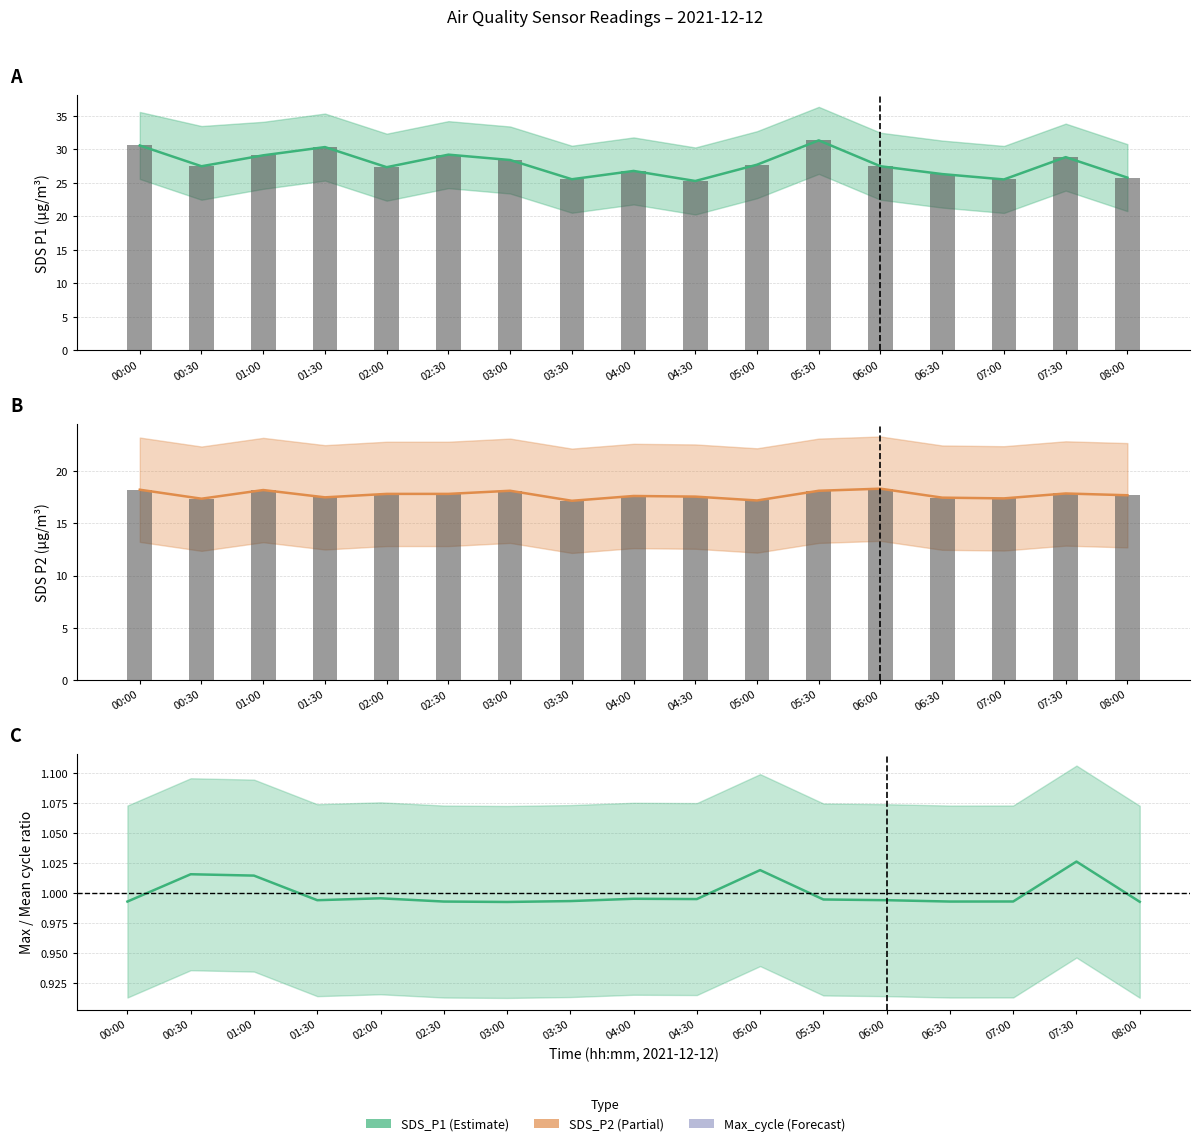

Reading left to right, extract all data points from this chart.

SDS_P1: 00:00=30.6	00:30=27.5	01:00=29.1	01:30=30.3	02:00=27.3	02:30=29.2	03:00=28.4	03:30=25.5	04:00=26.8	04:30=25.3	05:00=27.7	05:30=31.3	06:00=27.5	06:30=26.3	07:00=25.5	07:30=28.8	08:00=25.8
SDS_P1 bars: 00:00=30.6	00:30=27.5	01:00=29.1	01:30=30.3	02:00=27.3	02:30=29.2	03:00=28.4	03:30=25.5	04:00=26.8	04:30=25.3	05:00=27.7	05:30=31.3	06:00=27.5	06:30=26.3	07:00=25.5	07:30=28.8	08:00=25.8
SDS_P2: 00:00=18.2	00:30=17.4	01:00=18.2	01:30=17.5	02:00=17.8	02:30=17.8	03:00=18.1	03:30=17.2	04:00=17.6	04:30=17.6	05:00=17.2	05:30=18.1	06:00=18.3	06:30=17.5	07:00=17.4	07:30=17.9	08:00=17.7
SDS_P2 bars: 00:00=18.2	00:30=17.4	01:00=18.2	01:30=17.5	02:00=17.8	02:30=17.8	03:00=18.1	03:30=17.2	04:00=17.6	04:30=17.6	05:00=17.2	05:30=18.1	06:00=18.3	06:30=17.5	07:00=17.4	07:30=17.9	08:00=17.7
Max_cycle ratio: 00:00=1.0	00:30=1.0	01:00=1.0	01:30=1.0	02:00=1.0	02:30=1.0	03:00=1.0	03:30=1.0	04:00=1.0	04:30=1.0	05:00=1.0	05:30=1.0	06:00=1.0	06:30=1.0	07:00=1.0	07:30=1.0	08:00=1.0